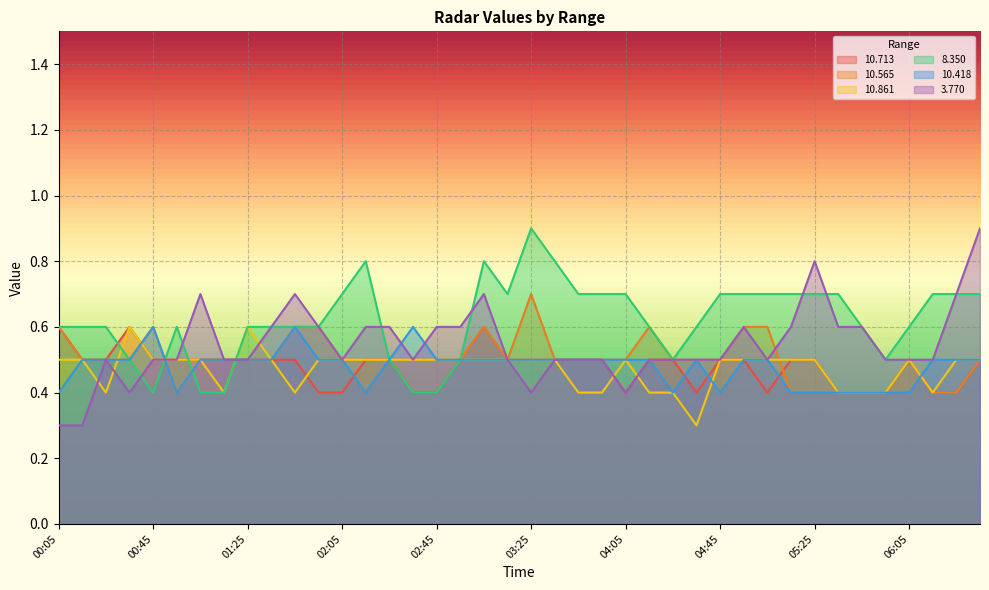

Is the value of   8.350 at 00:35 greater than the value of  10.713 at 05:55?

Yes